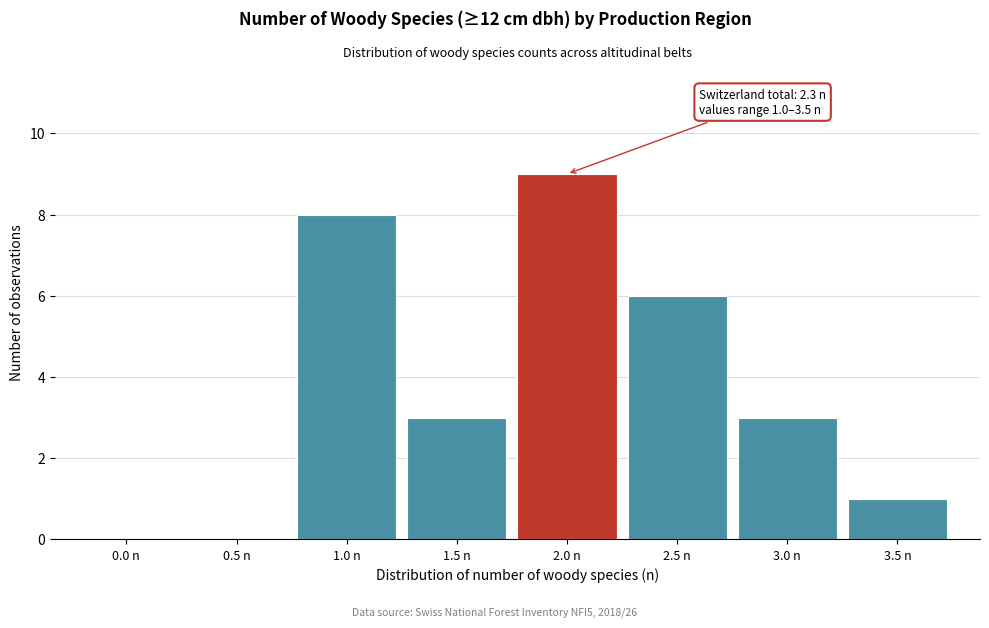

Reading left to right, transcribe all the data shown in this chart.

0.0 n=0	0.5 n=0	1.0 n=8	1.5 n=3	2.0 n=9	2.5 n=6	3.0 n=3	3.5 n=1